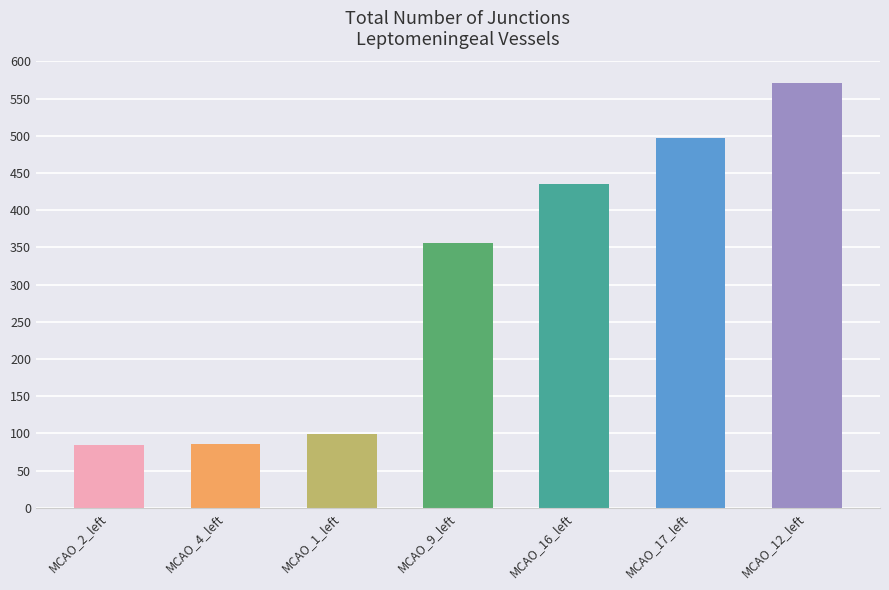

How many series are shown in this chart?

1